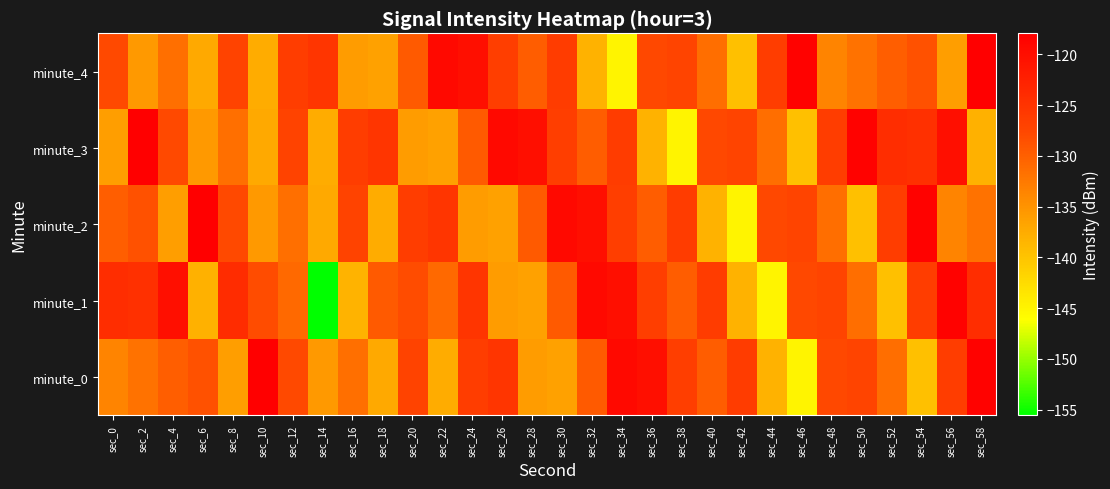

Between sec_8 and sec_24, which is larger?

sec_24